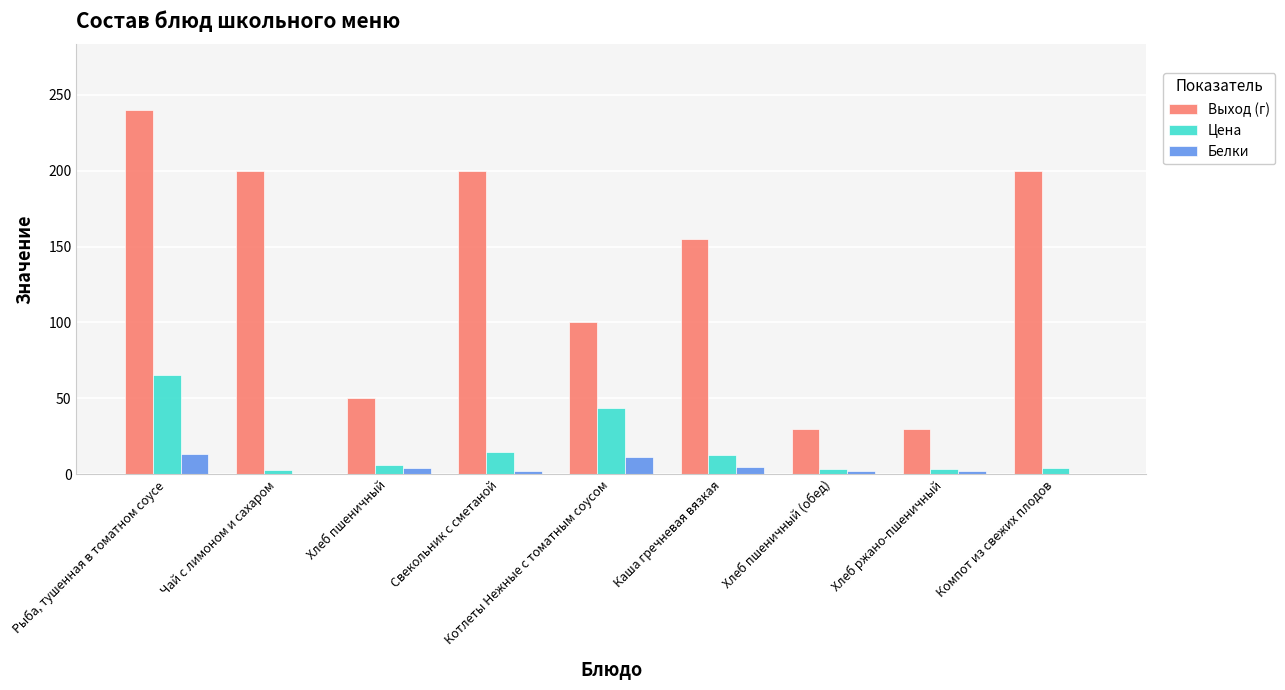

Are the bars grouped side by side (vs. stacked)?

Yes